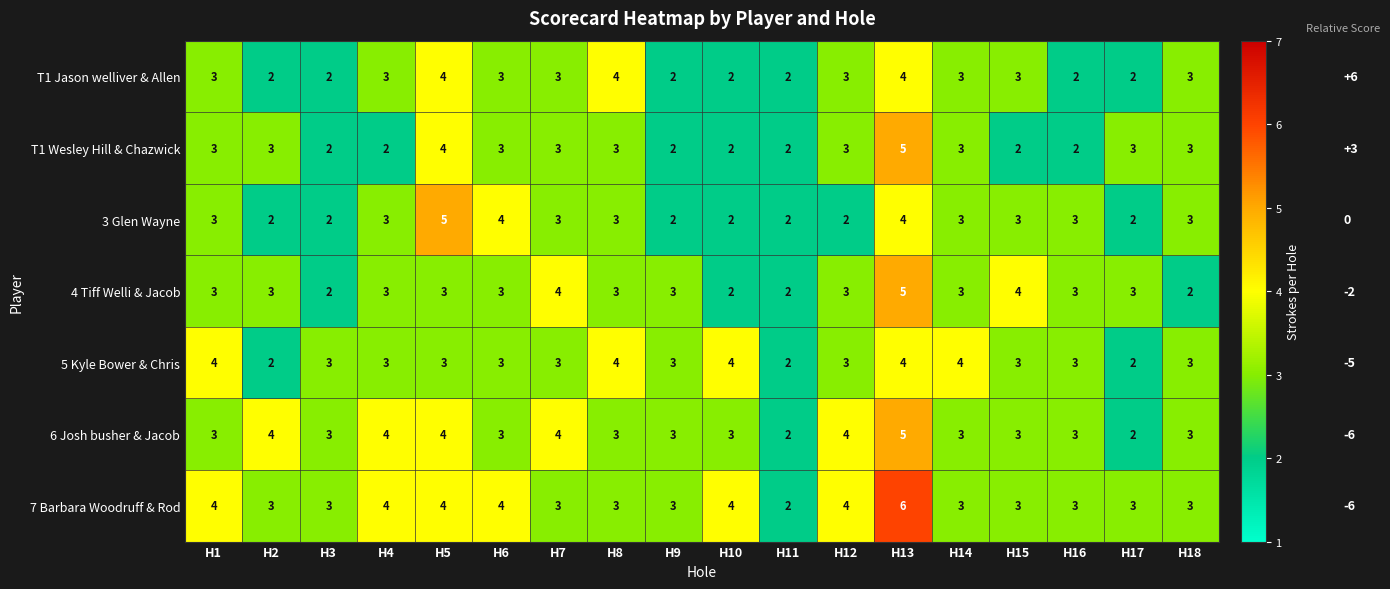

True or false: 5 Kyle Bower & Chris has a value of 3 at H3.

True